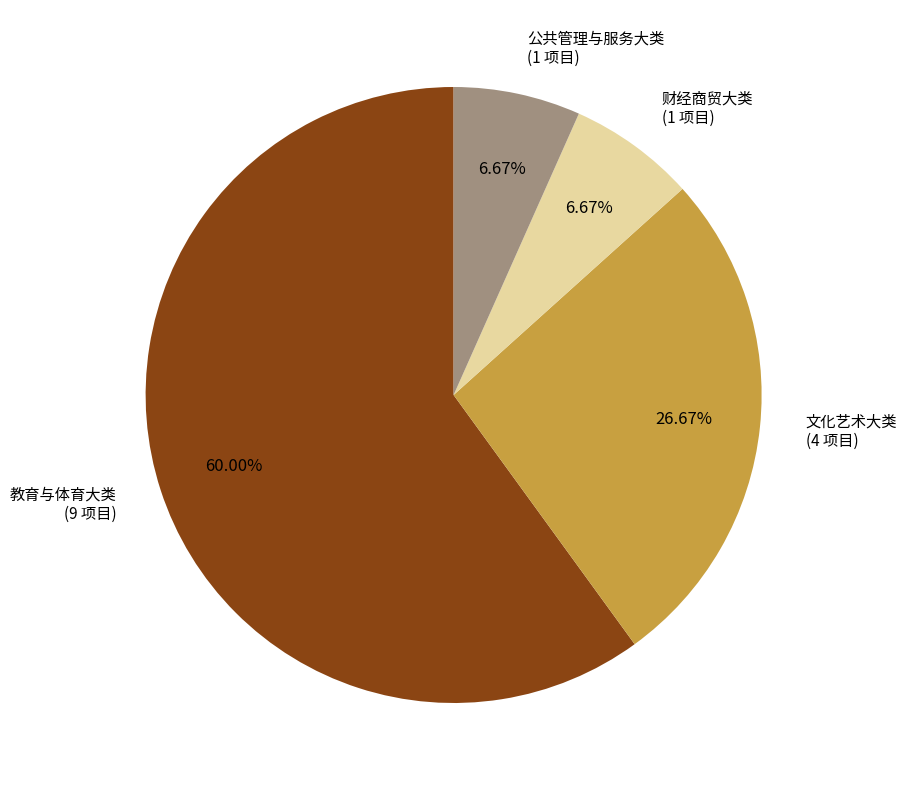

What is the ratio of the value at 公共管理与服务大类 to the value at 财经商贸大类?

1.0